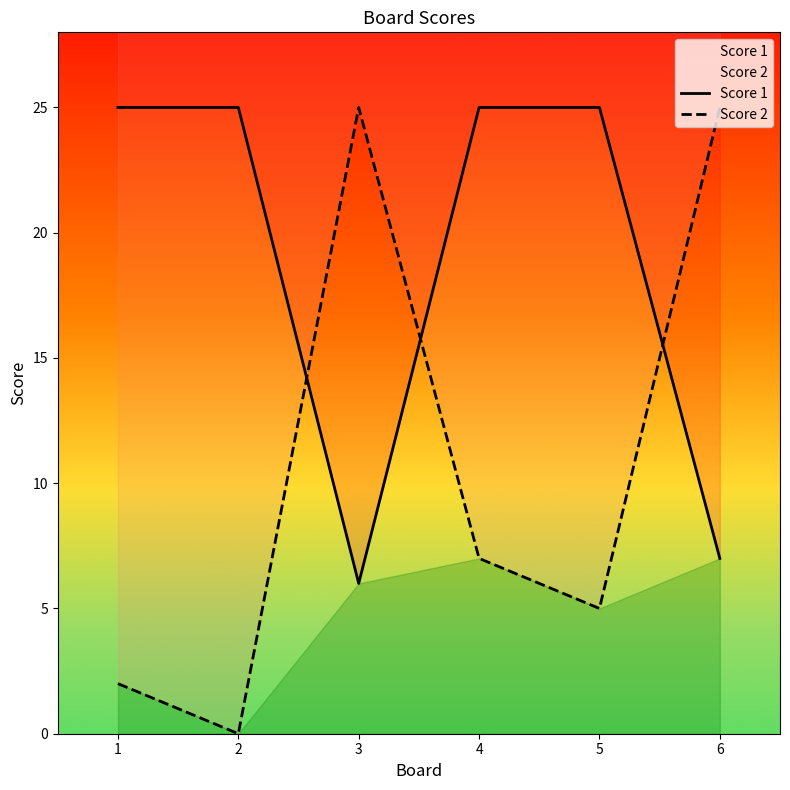

What is the average value of the Score 2 series?

11